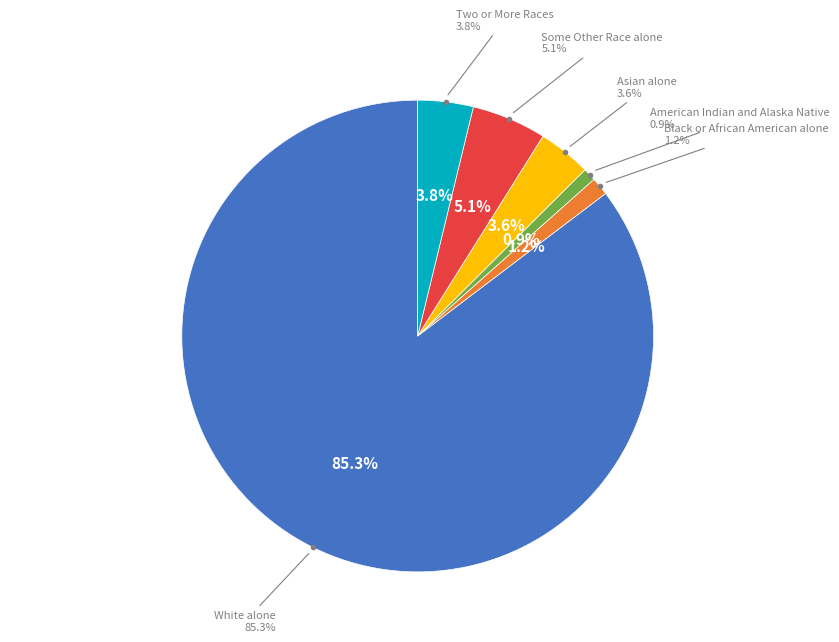

To the nearest percent, what is the difference between the largest and smallest slice percentages?

84%